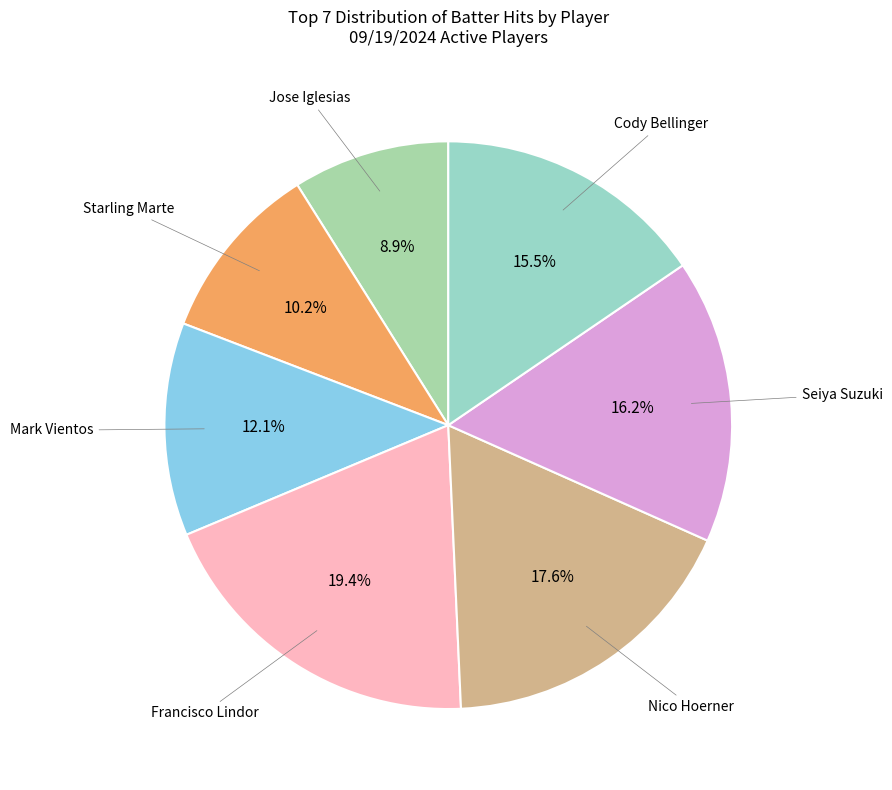

What percentage do Nico Hoerner and Seiya Suzuki together represent?

33.8%